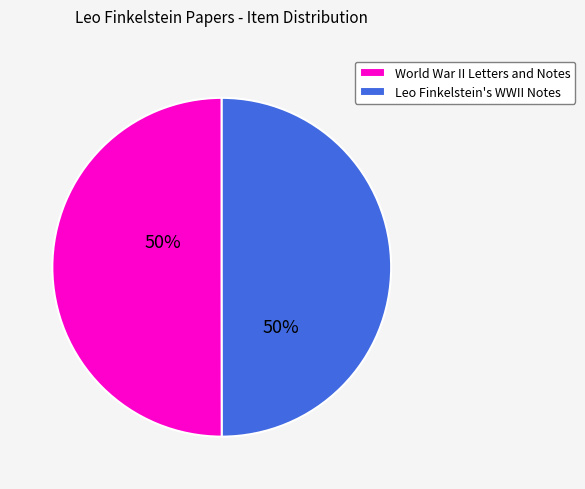

Count the number of slices in the pie.

2